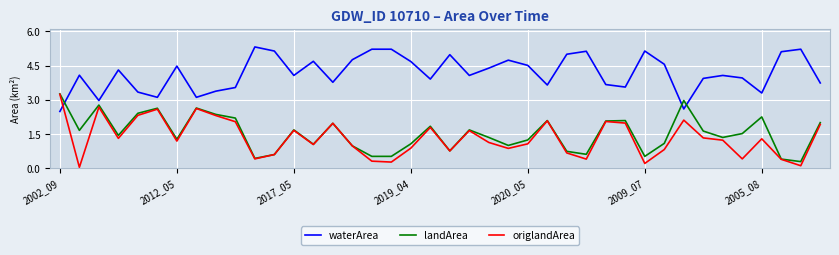

How many times do landArea and waterArea cross each other?

3